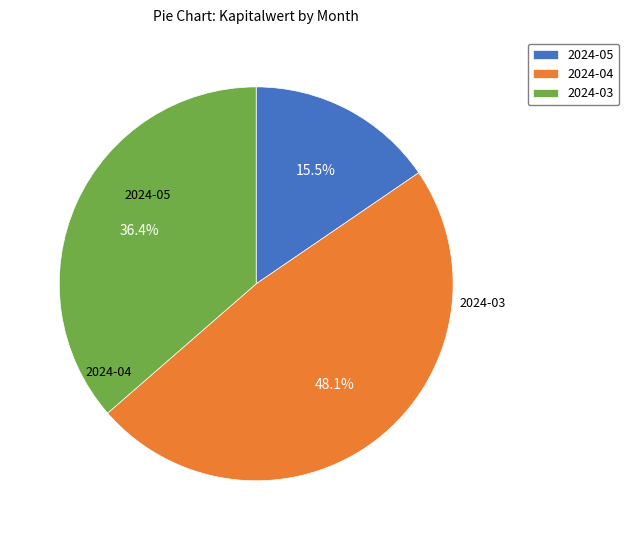

Count the number of slices in the pie.

3